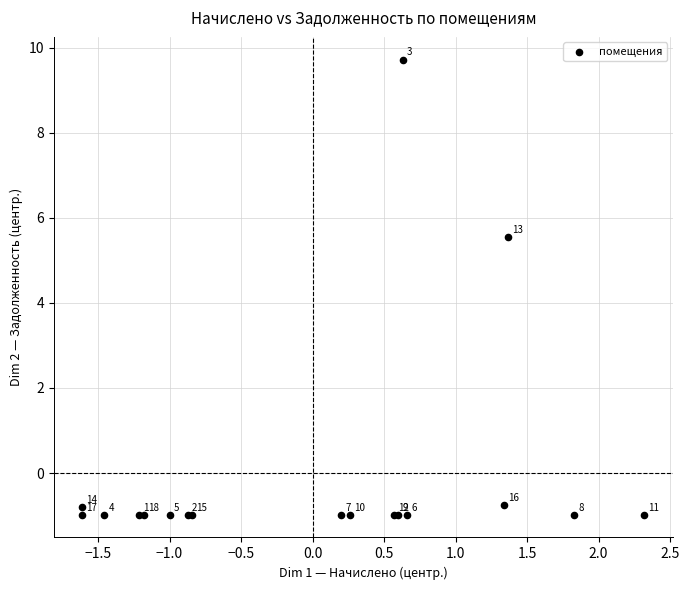

What Y value in the scatter plot is closest to 4?

5.6